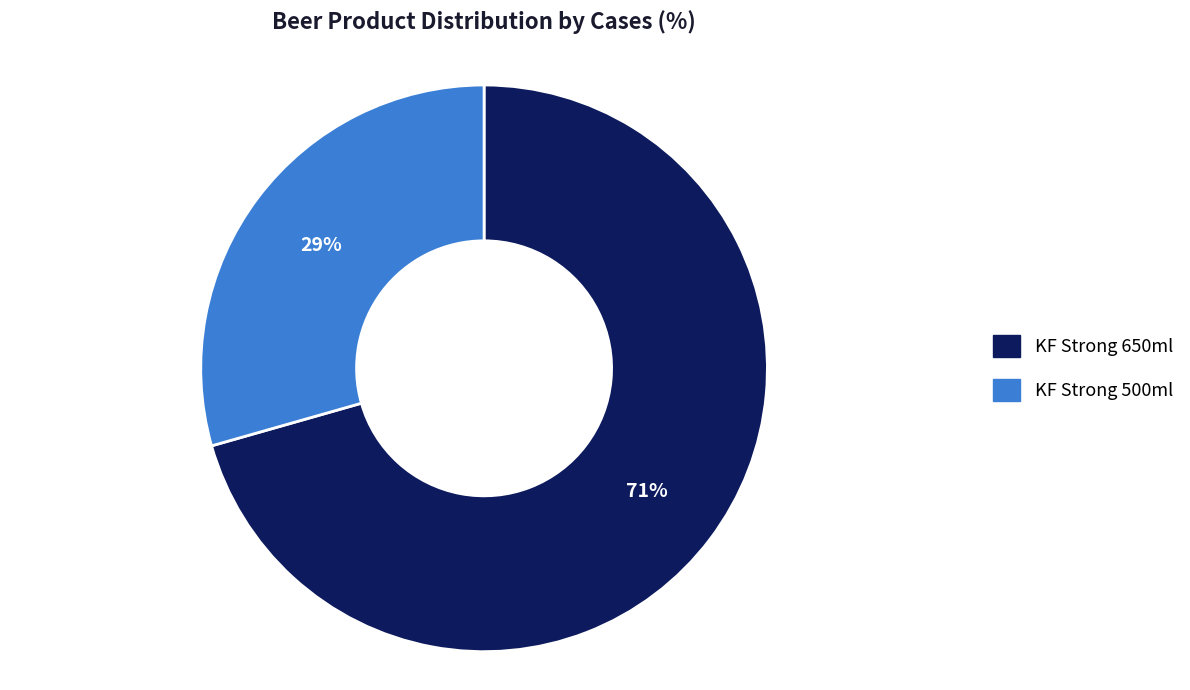

What is the largest slice in the pie chart?

KF Strong 650ml